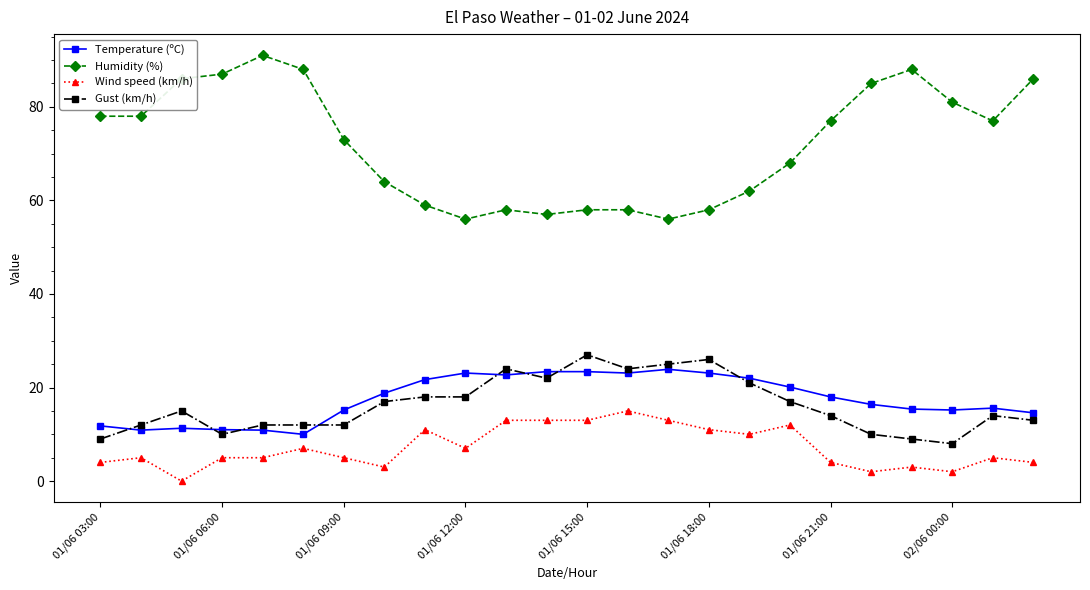

How many data points in Temperature (ºC) are less than 18?

12